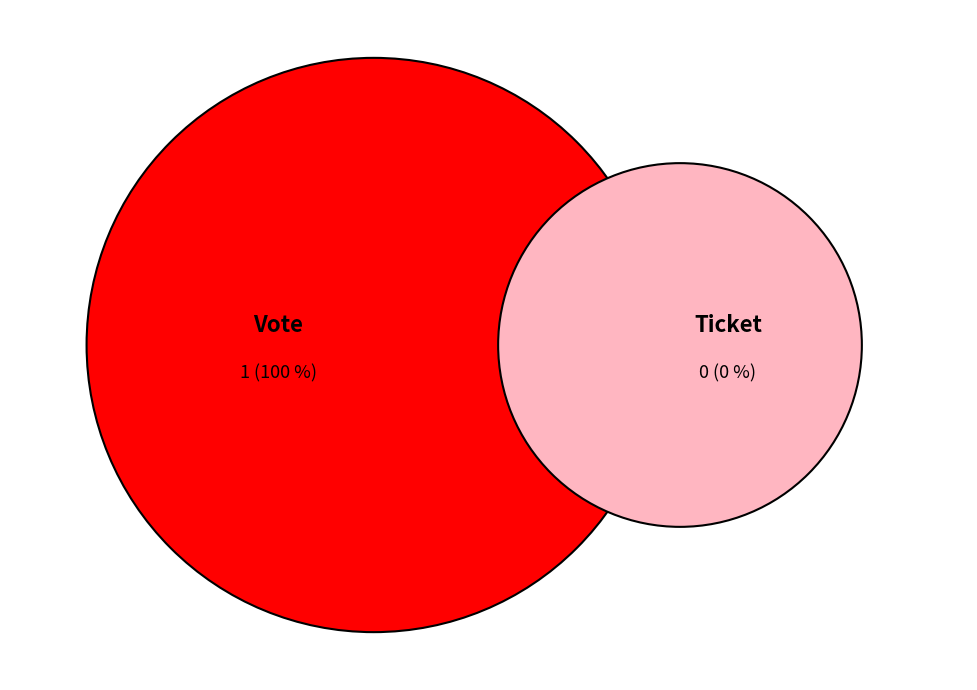

What percentage do Vote and Ticket together represent?

100.0%